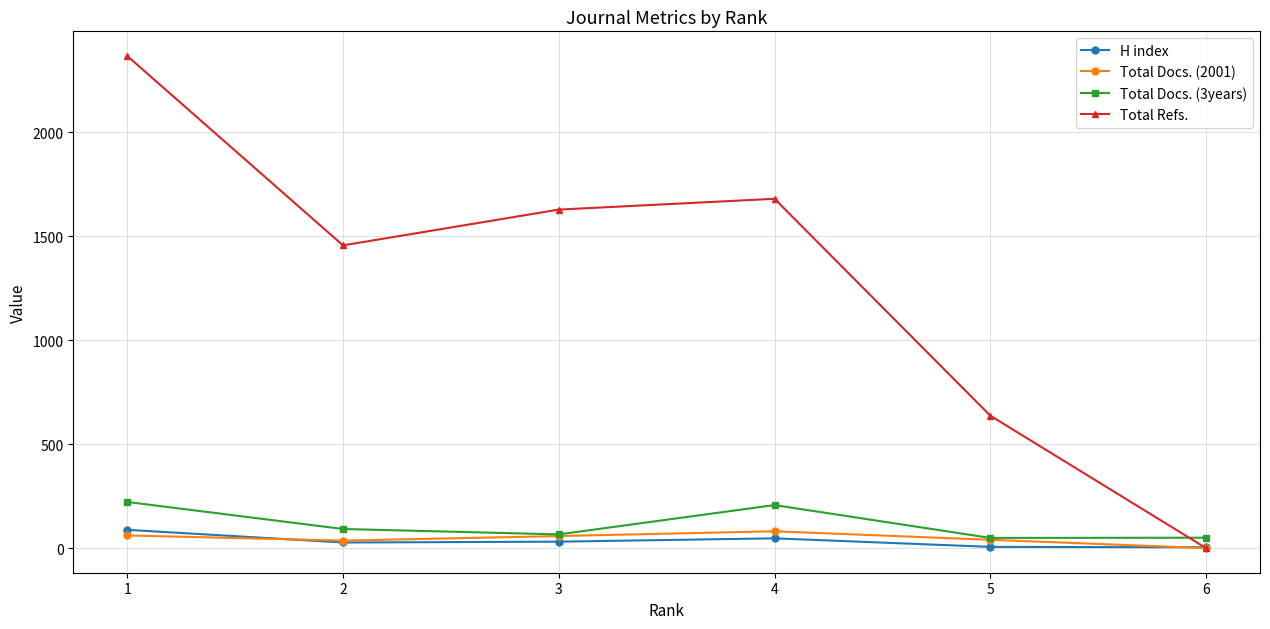

What is the average value of the H index series?

34